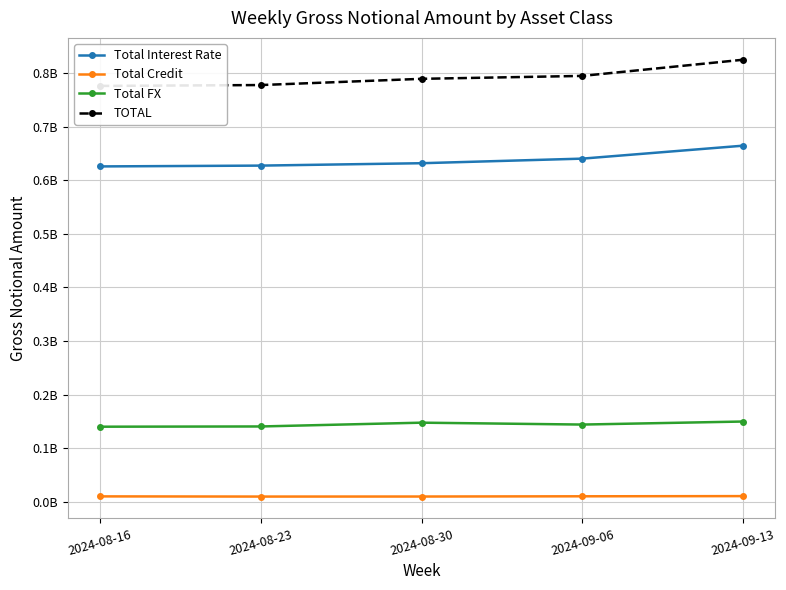

Which series has the widest spread of values?

TOTAL